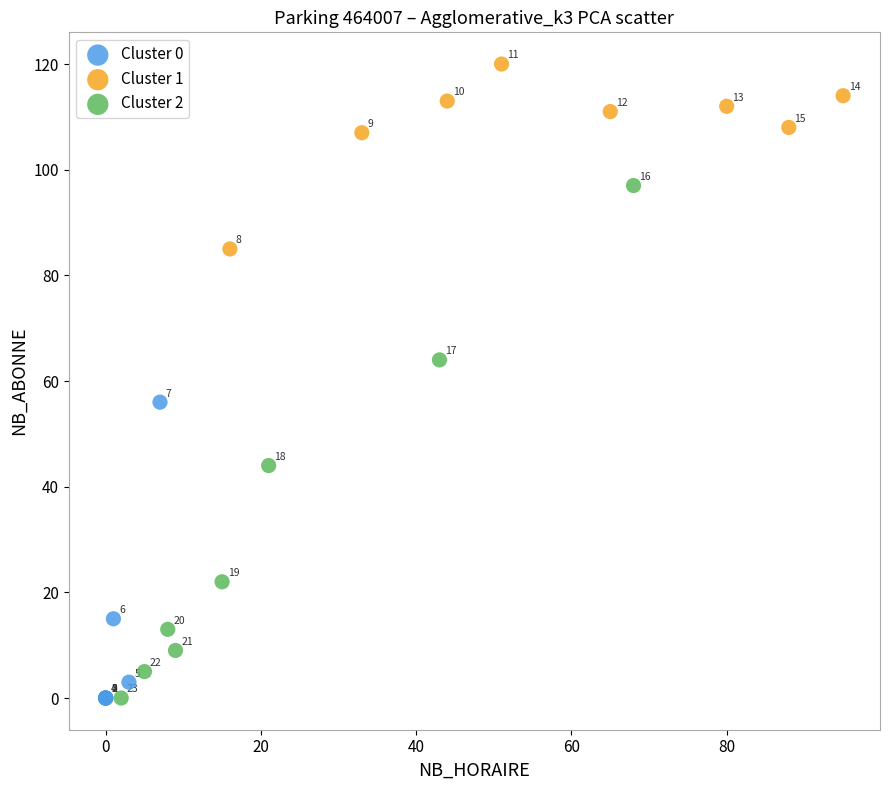

What are all the series names shown in the legend?

Cluster 0, Cluster 1, Cluster 2